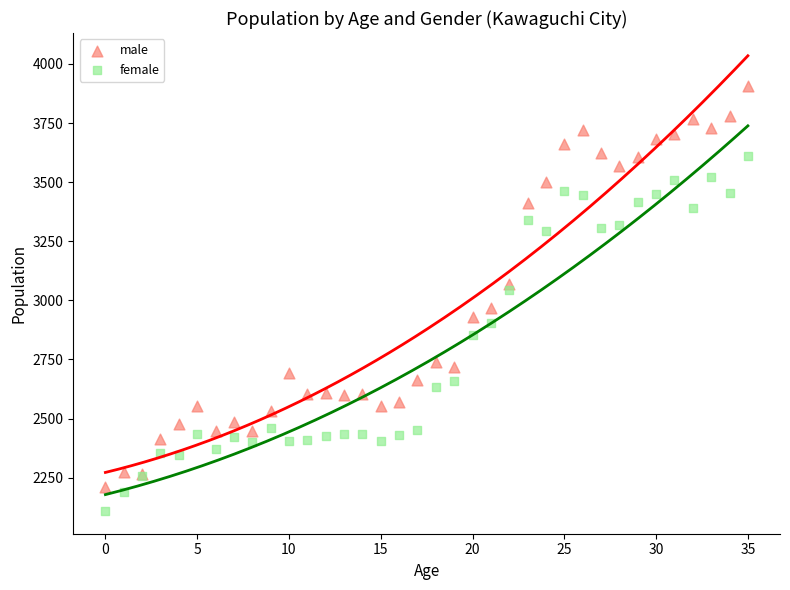

Which series has the largest Y range (max minus min)?

male